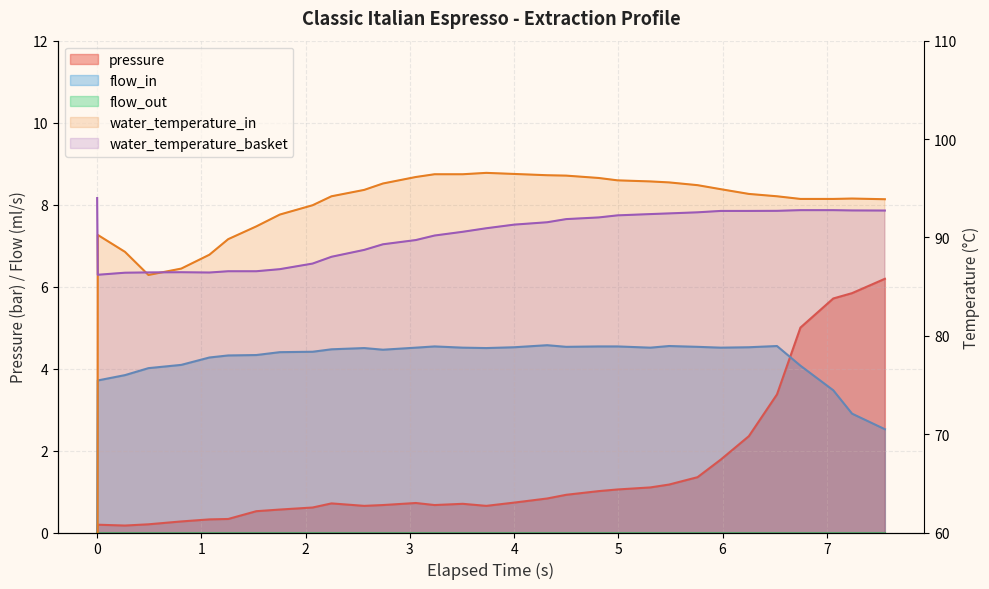

Between −1 and 6, which is larger?

6